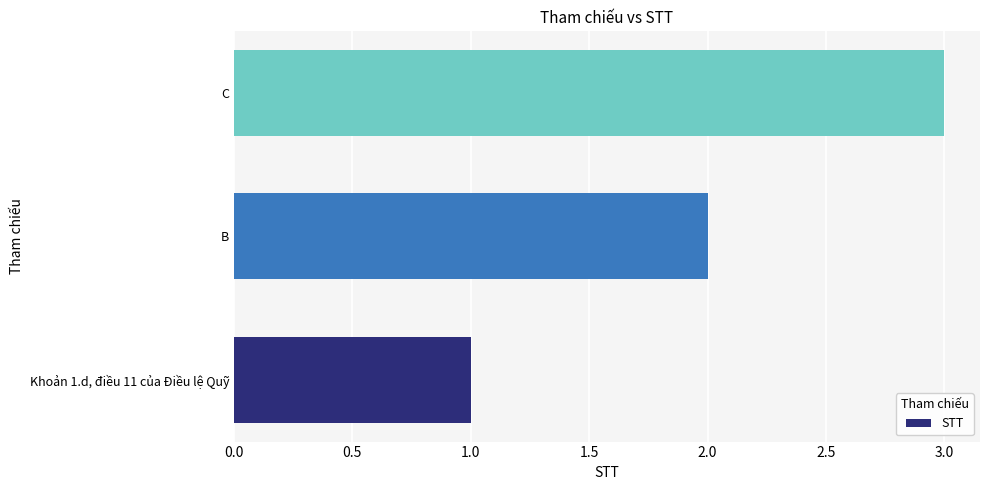

What is the greatest value displayed?

3